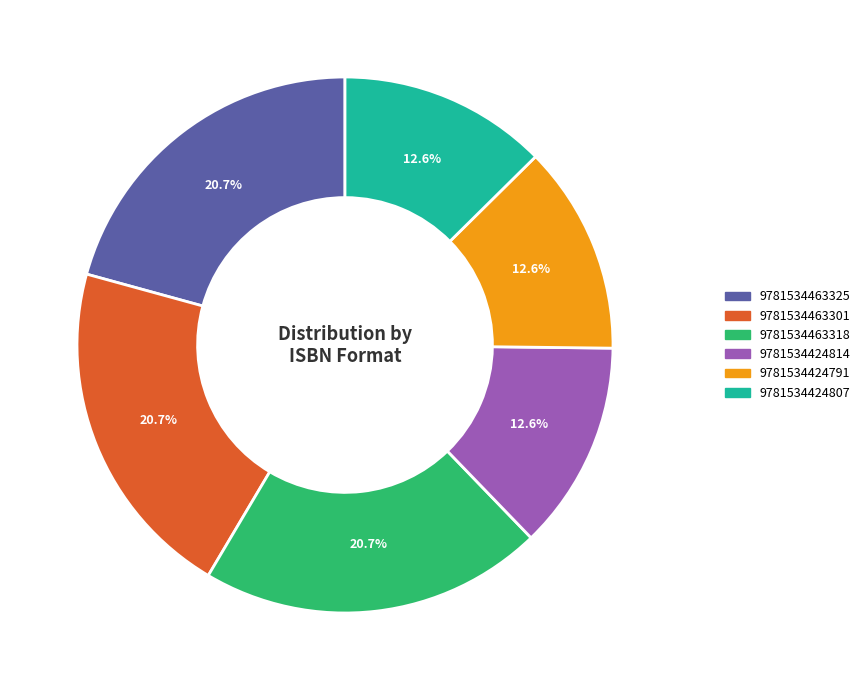

How much of the chart is everything except 9781534424791?

87.4%